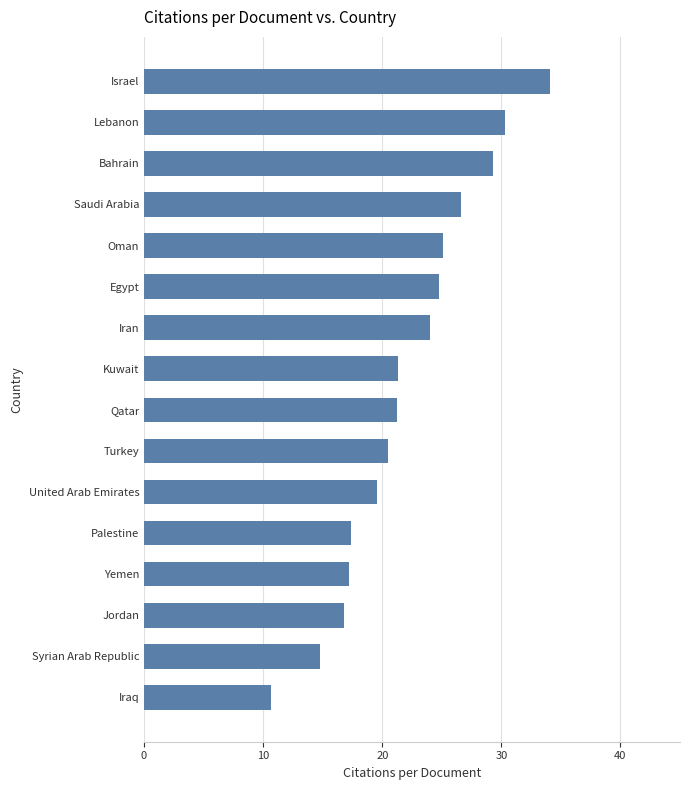

The chart shows a value of 10.7 at Iraq. True or false?

True